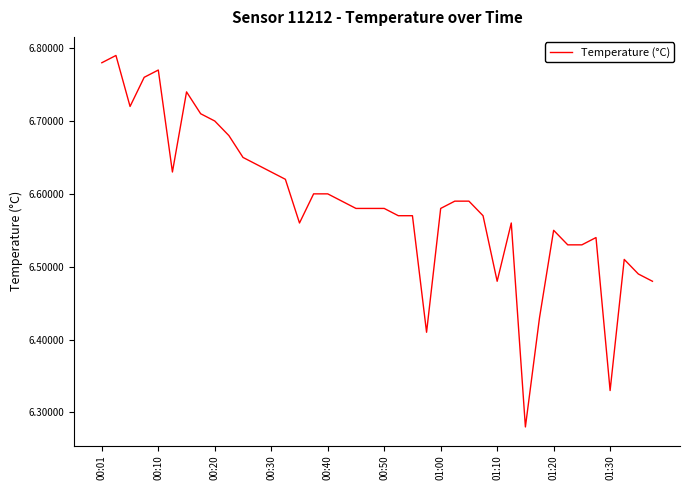

What is the smallest value displayed?

6.3